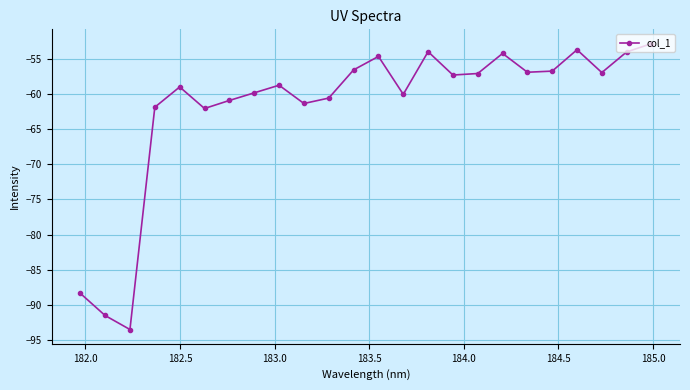

What is the value of the 8th point from the left?

-59.8